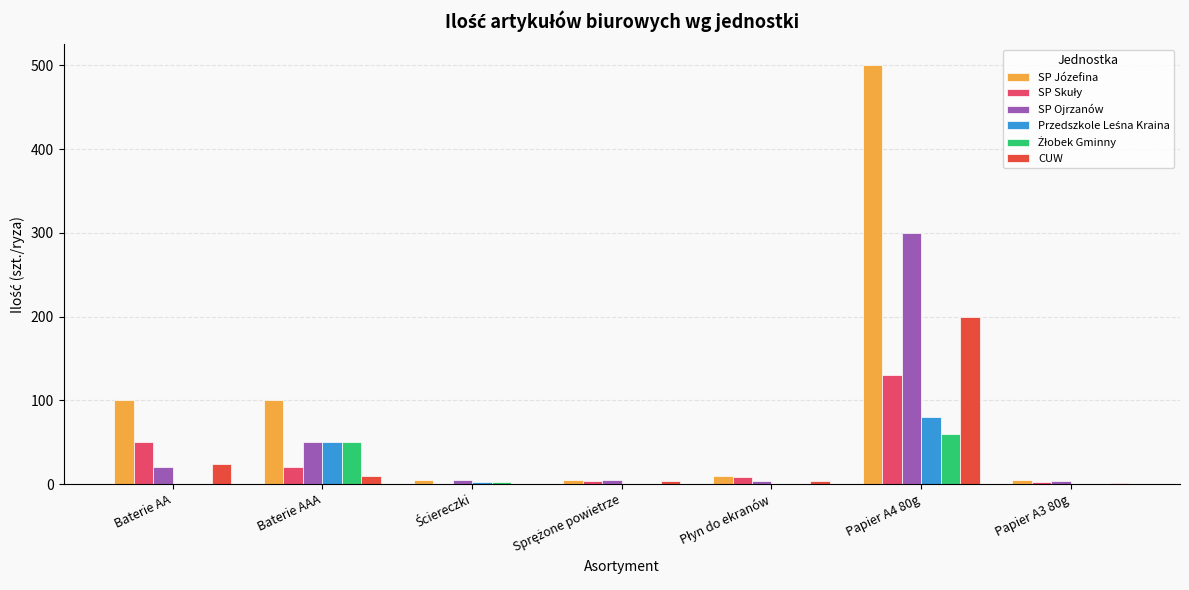

What is the maximum value shown in the chart?

500